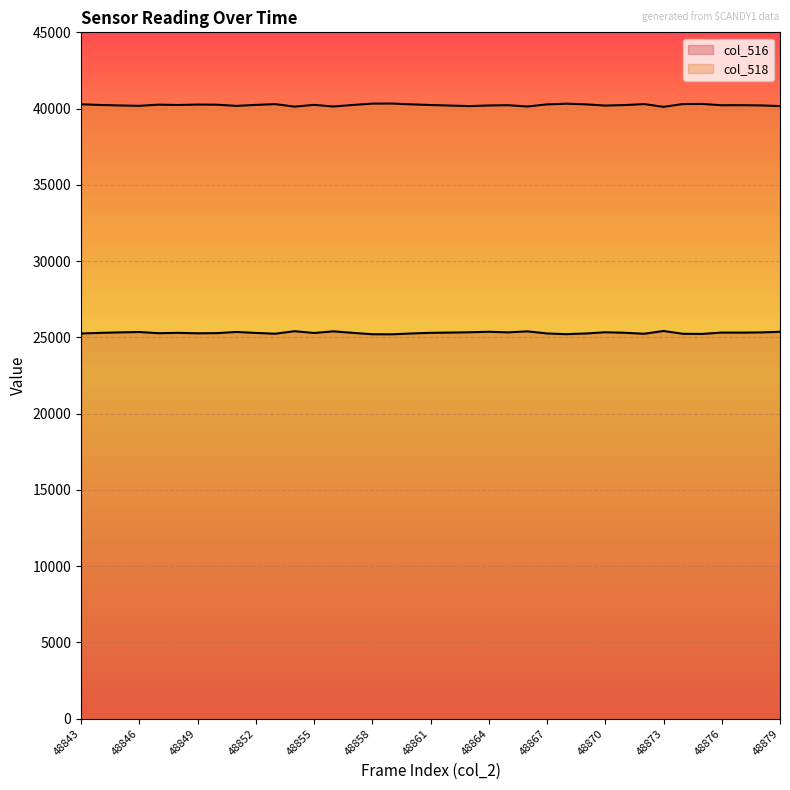

Where is the first local maximum for col_516?

48846